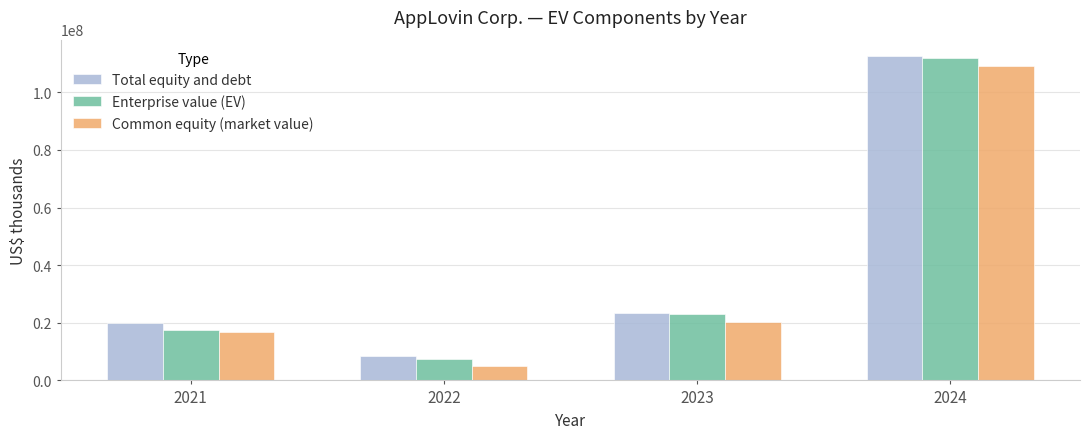

How many bars are there in each group?

3